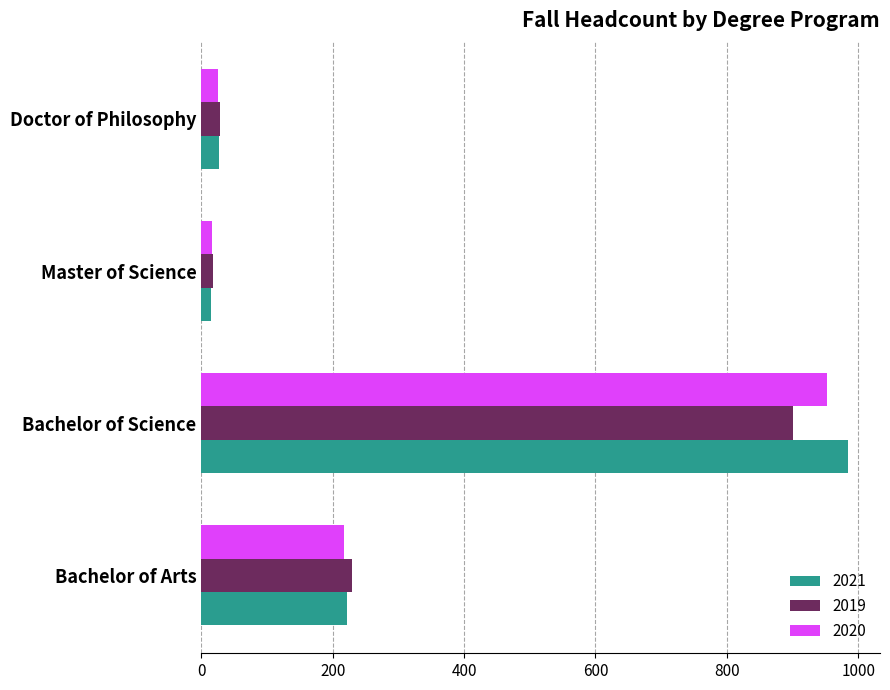

True or false: 2020 has a value of 952 at Bachelor of Science.

True